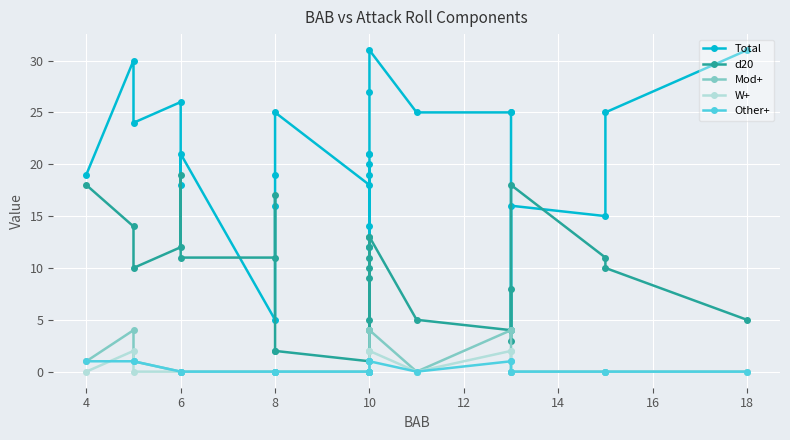

What is the label of the 13th point from the left?

10